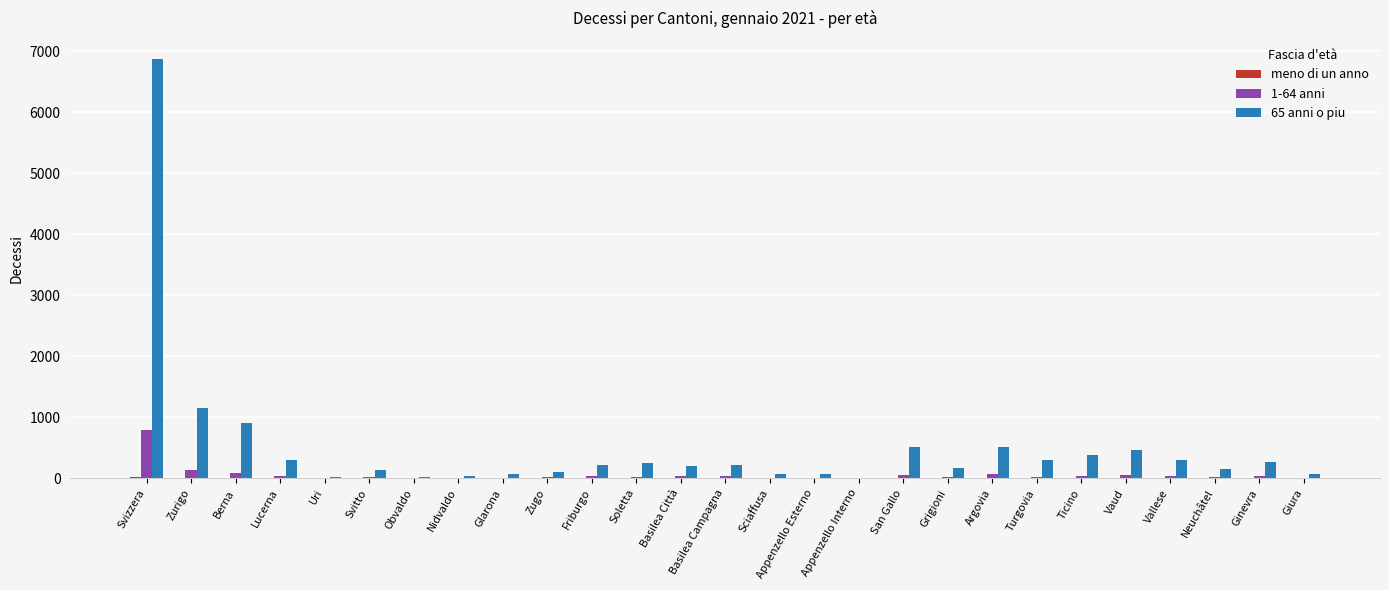

What is the maximum value shown in the chart?

6871